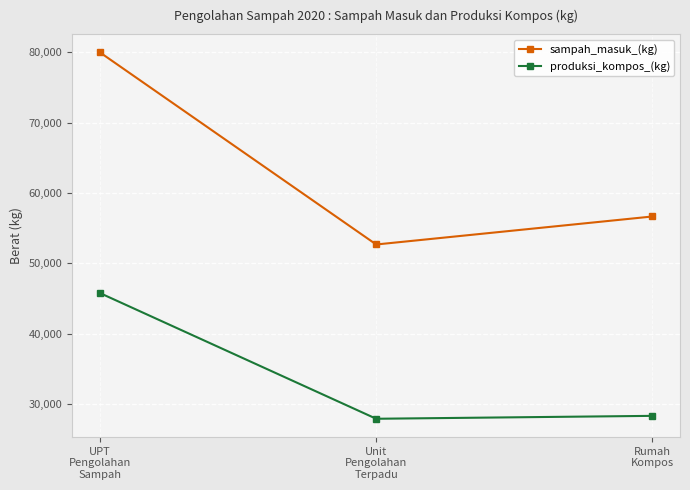

What is the total value across all series at Unit
Pengolahan
Terpadu?

80583